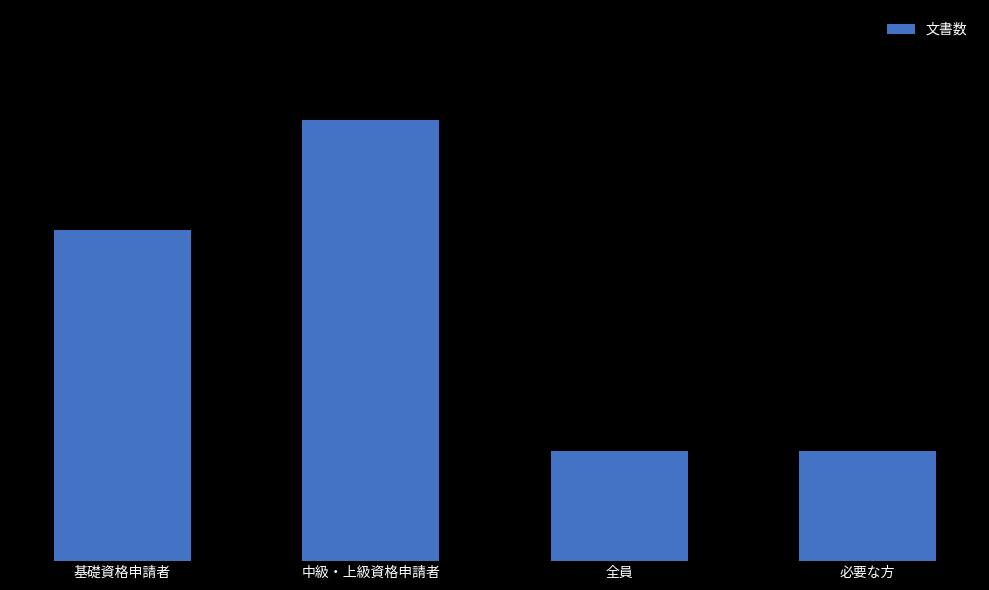

Does the chart contain any negative values?

No